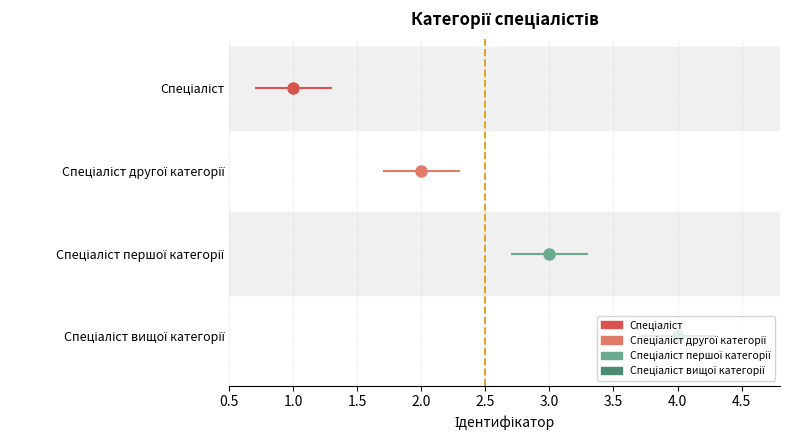

How many values exceed 3?

1